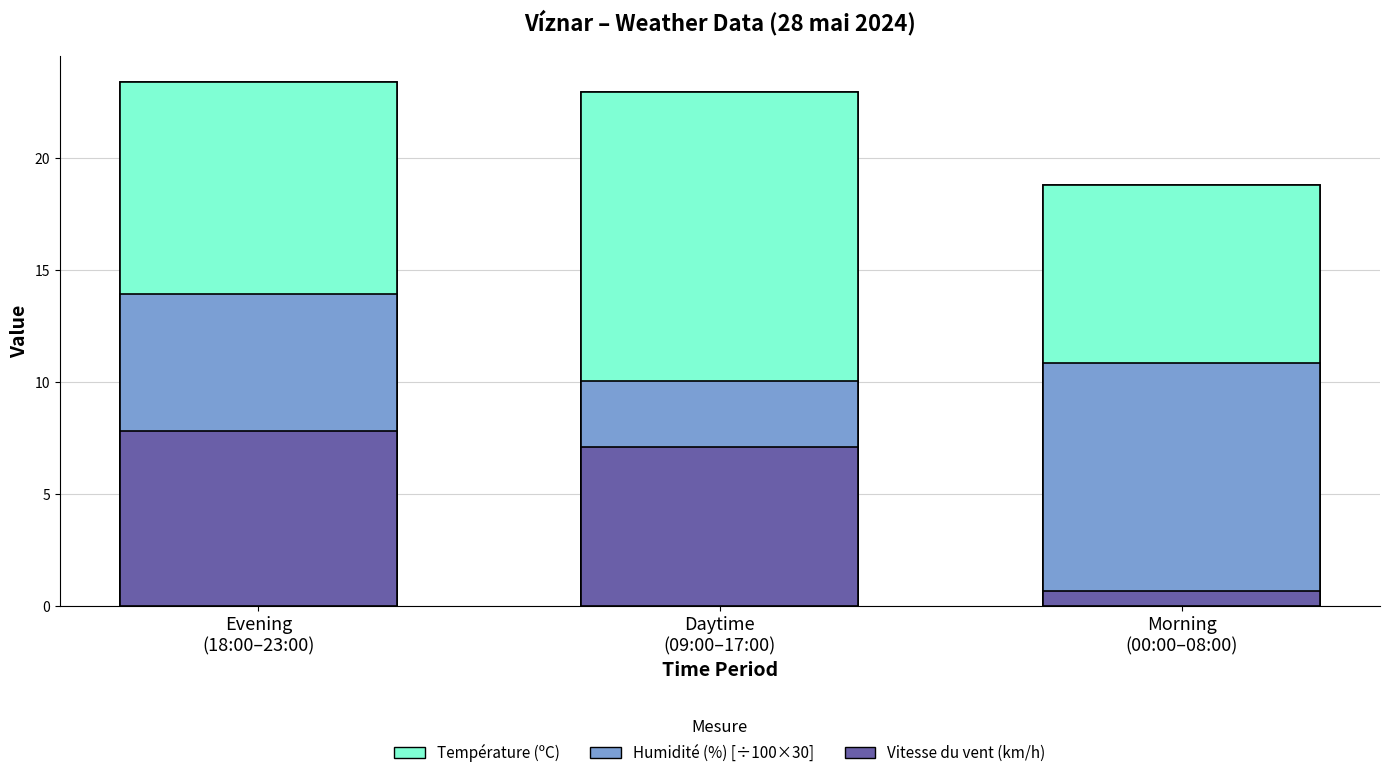

What are all the series names shown in the legend?

Température (ºC), Humidité (%) [÷100×30], Vitesse du vent (km/h)